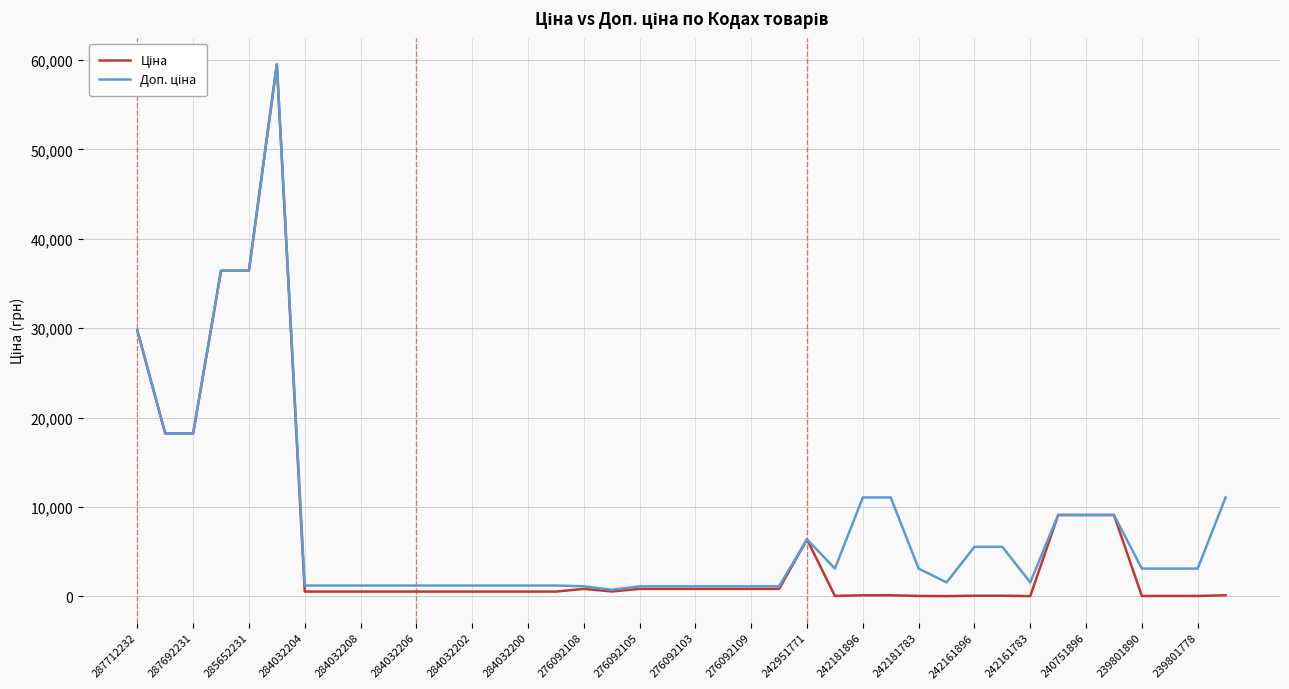

What is the greatest value displayed?

59523.0